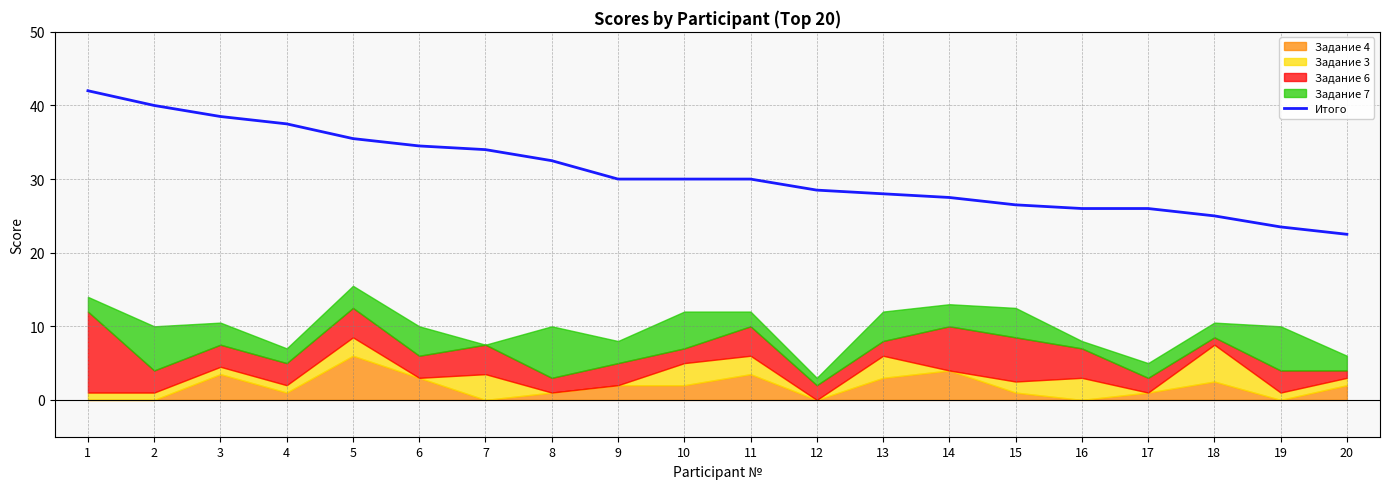

What is the greatest value displayed?

42.0